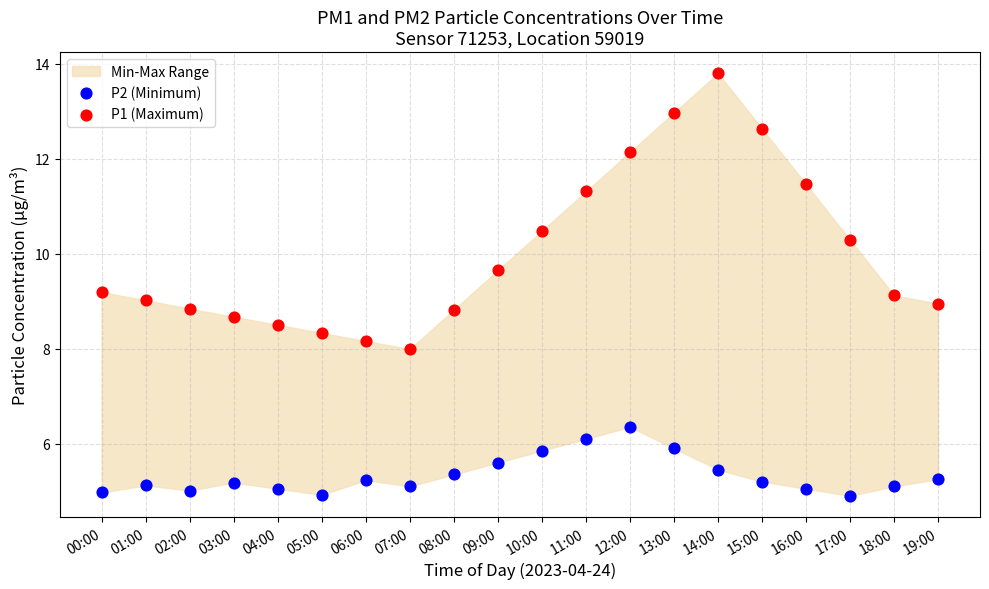

Which series contains the lowest Y value?

P2 (Minimum)